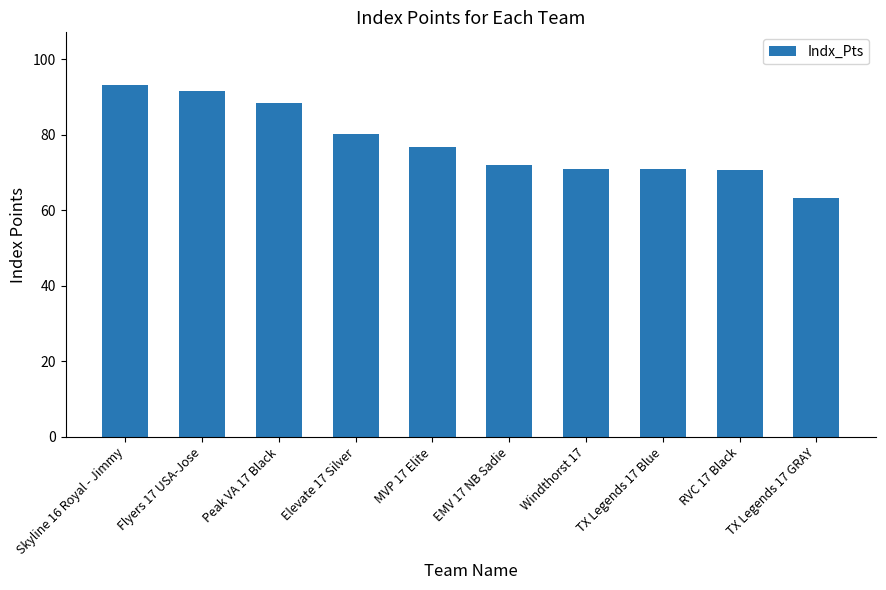

Approximately how many times larger is the value at MVP 17 Elite compared to RVC 17 Black?

1.1